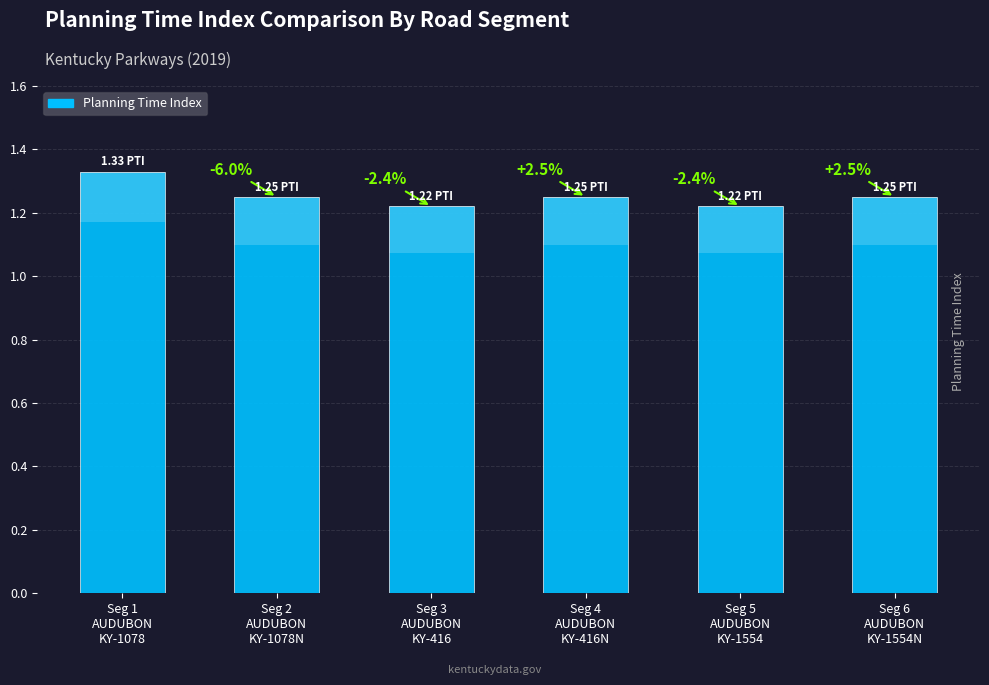

Is it true that the value at Seg 1
AUDUBON
KY-1078 is 1.3?

True